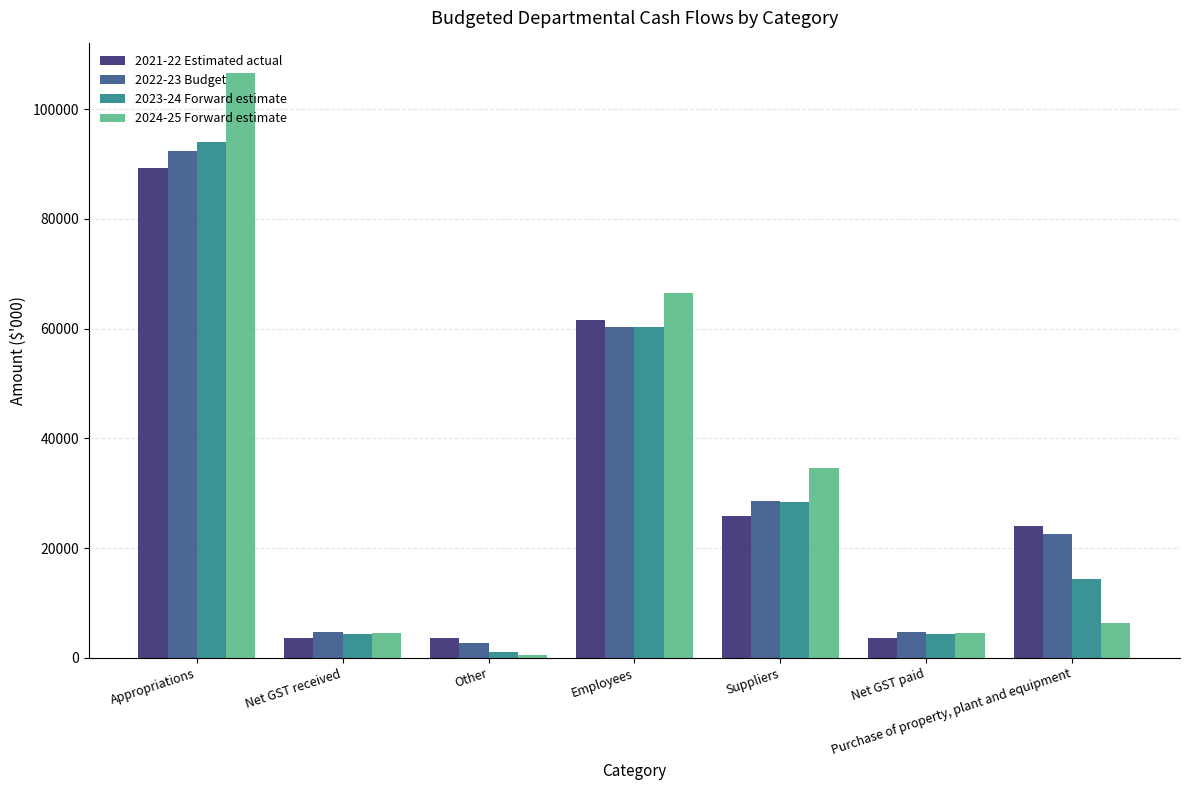

The value of 2022-23 Budget at Net GST paid is 4750. True or false?

True